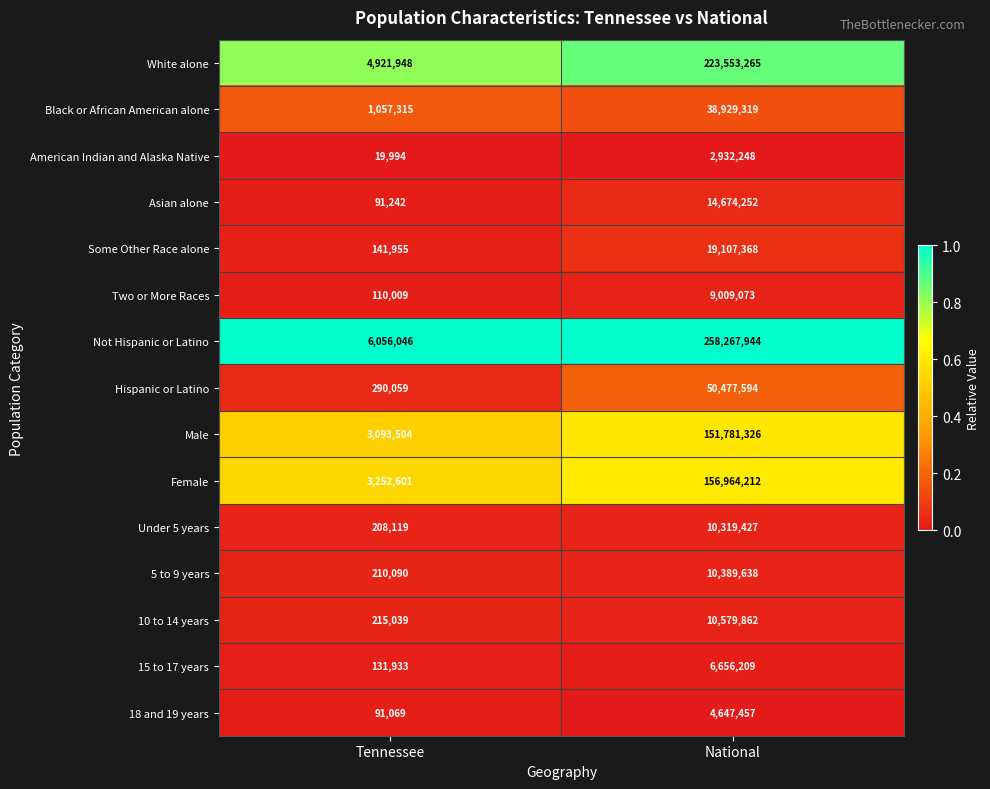

Reading left to right, what are all the values shown in this chart?

White alone: Tennessee=4921948	National=223553265
Black or African American alone: Tennessee=1057315	National=38929319
American Indian and Alaska Native: Tennessee=19994	National=2932248
Asian alone: Tennessee=91242	National=14674252
Some Other Race alone: Tennessee=141955	National=19107368
Two or More Races: Tennessee=110009	National=9009073
Not Hispanic or Latino: Tennessee=6056046	National=258267944
Hispanic or Latino: Tennessee=290059	National=50477594
Male: Tennessee=3093504	National=151781326
Female: Tennessee=3252601	National=156964212
Under 5 years: Tennessee=208119	National=10319427
5 to 9 years: Tennessee=210090	National=10389638
10 to 14 years: Tennessee=215039	National=10579862
15 to 17 years: Tennessee=131933	National=6656209
18 and 19 years: Tennessee=91069	National=4647457